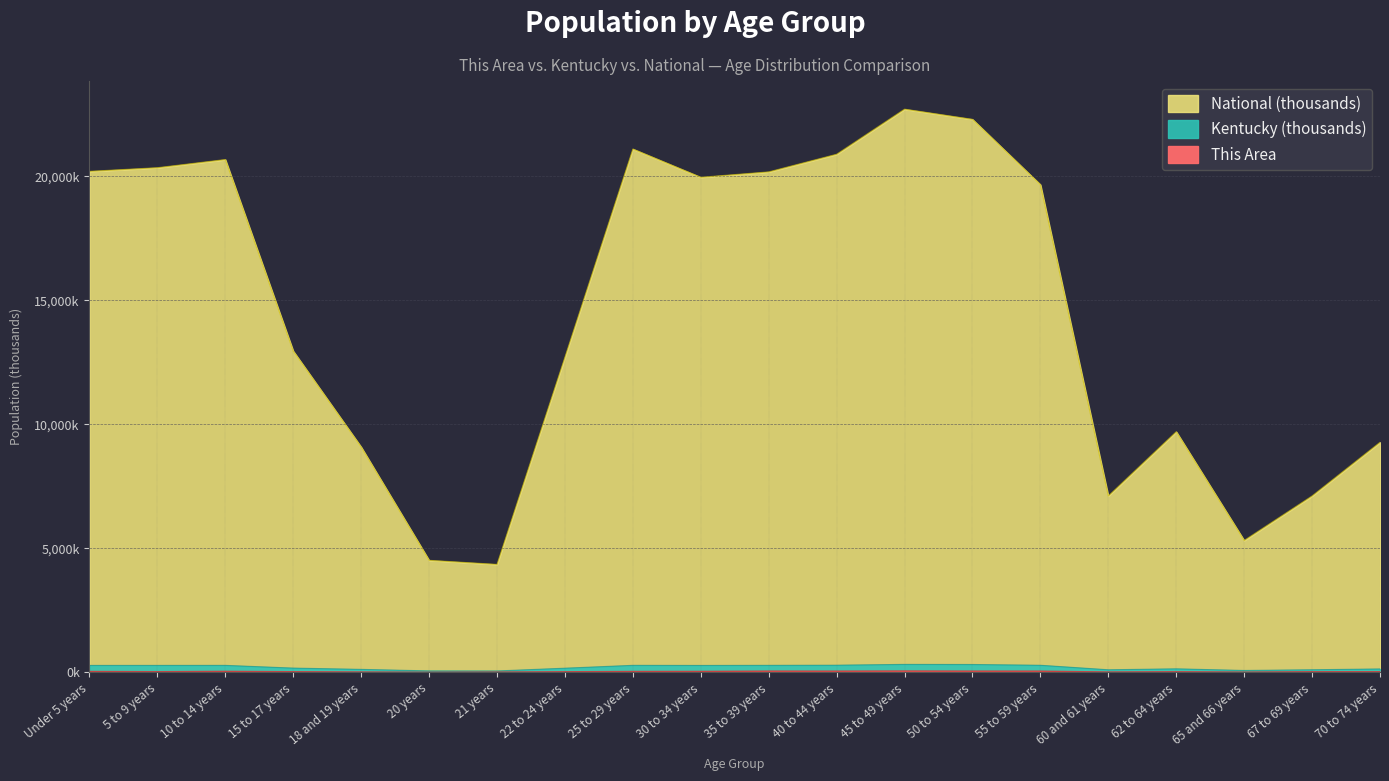

At which category does This Area reach its first local peak?

10 to 14 years